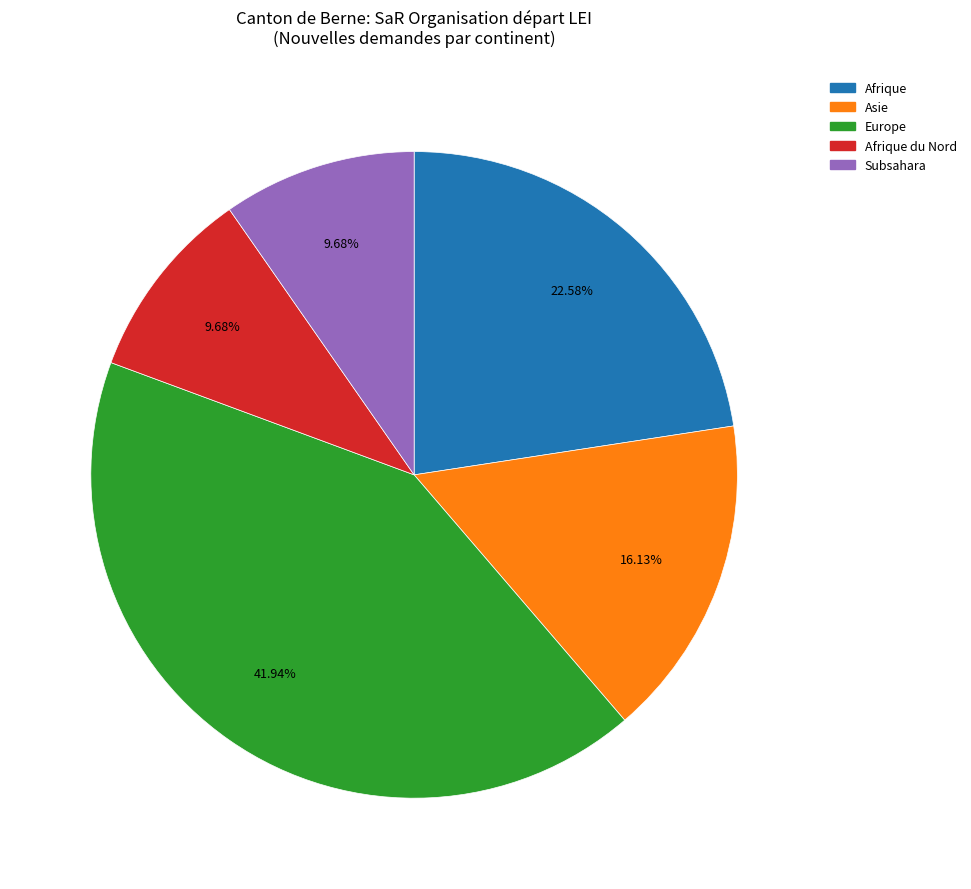

How many slices are in this pie chart?

5